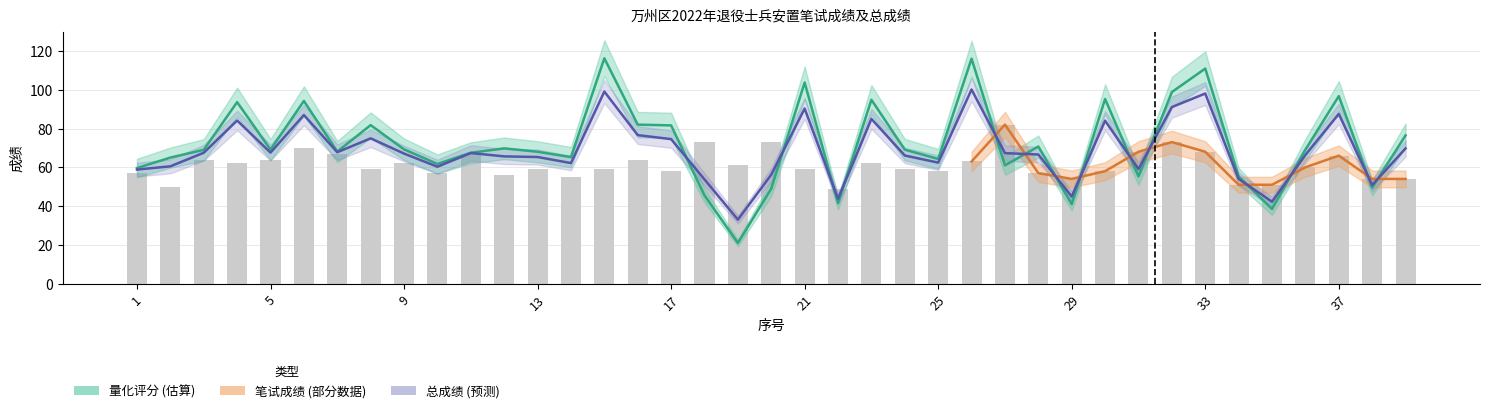

Is it true that 笔试成绩 equals 67.0 at 7?

True